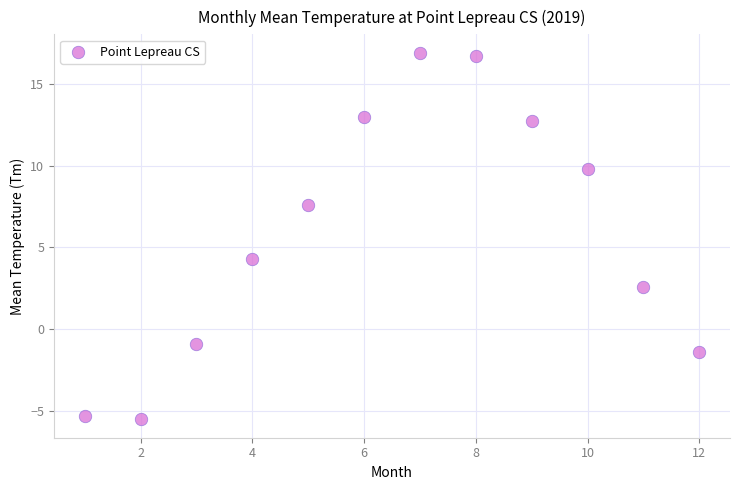

What is the range of Y values (max minus min)?

22.4